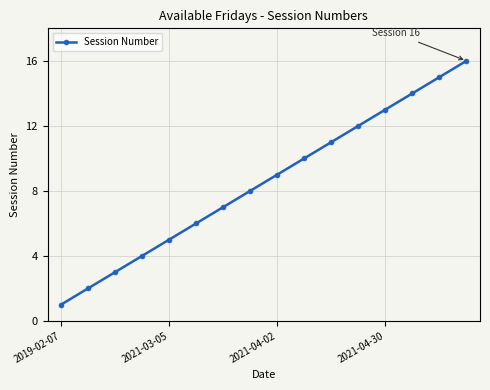

True or false: the data has more than 1 interior local peaks.

False